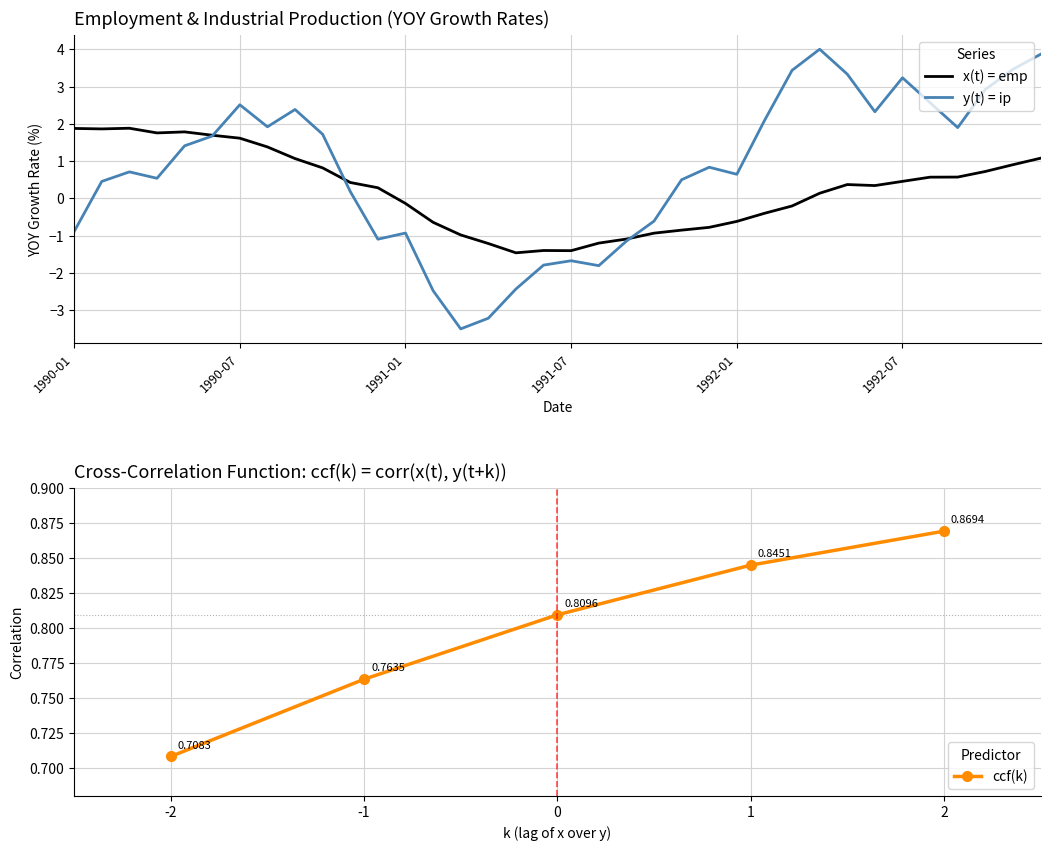

True or false: y(t) = ip has a value of 1.9 at 1992-09.

True